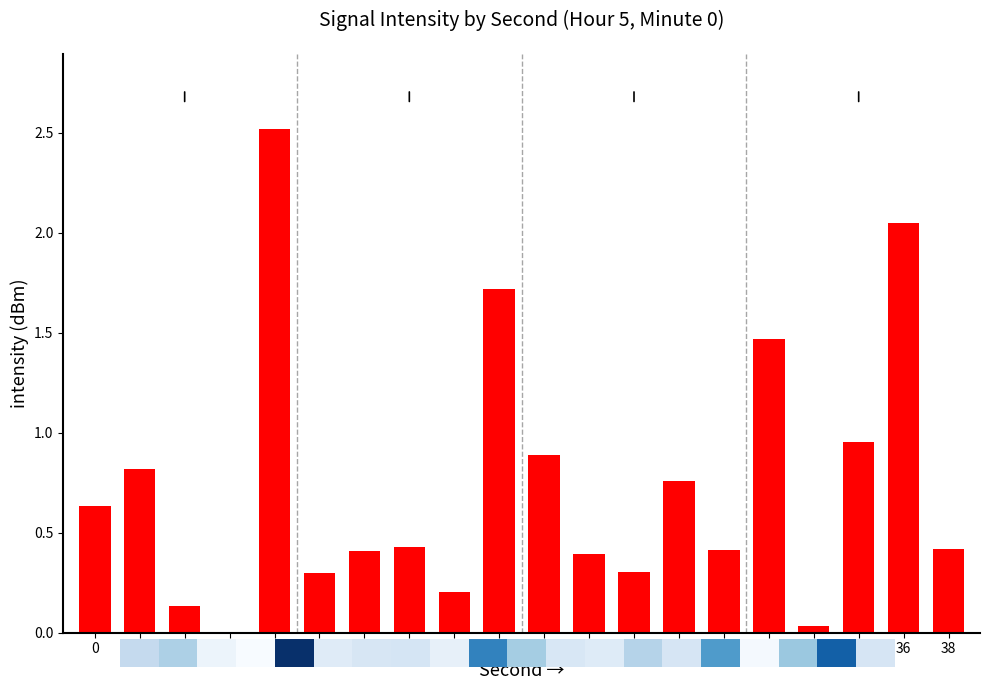

What is the sum of the values at 28 and 30?

1.9